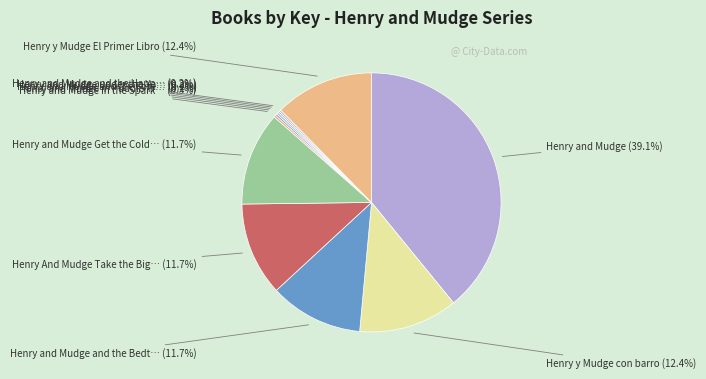

Is there a majority slice in this chart?

No